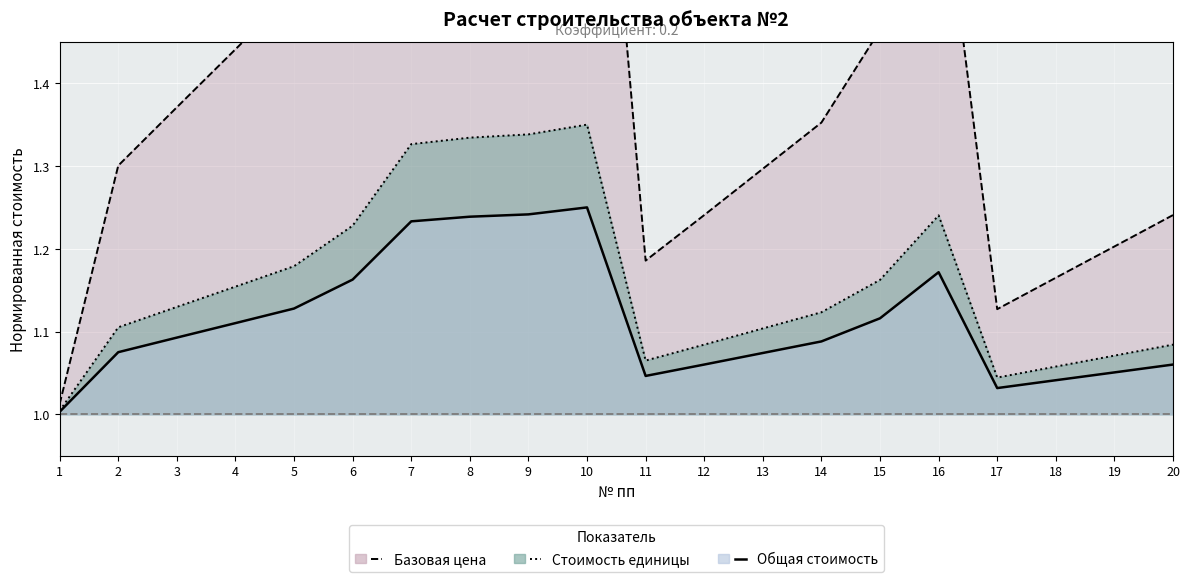

Where is Общая стоимость (линия) nearest to the value 1?

1